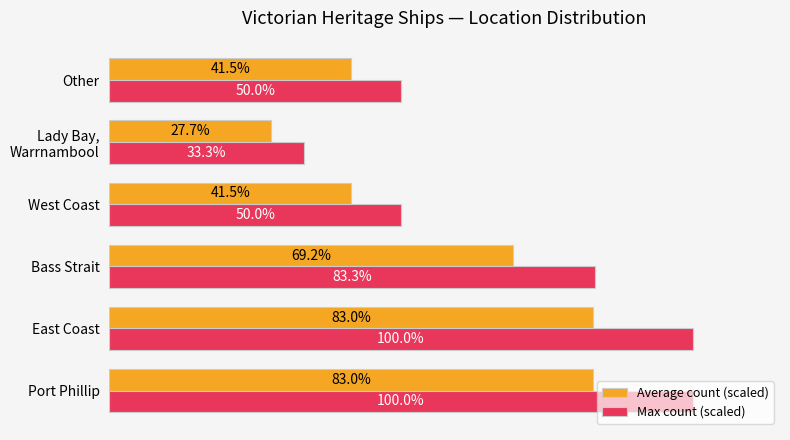

Rank the series by their maximum value, from highest to lowest.

Max count (scaled), Average count (scaled)